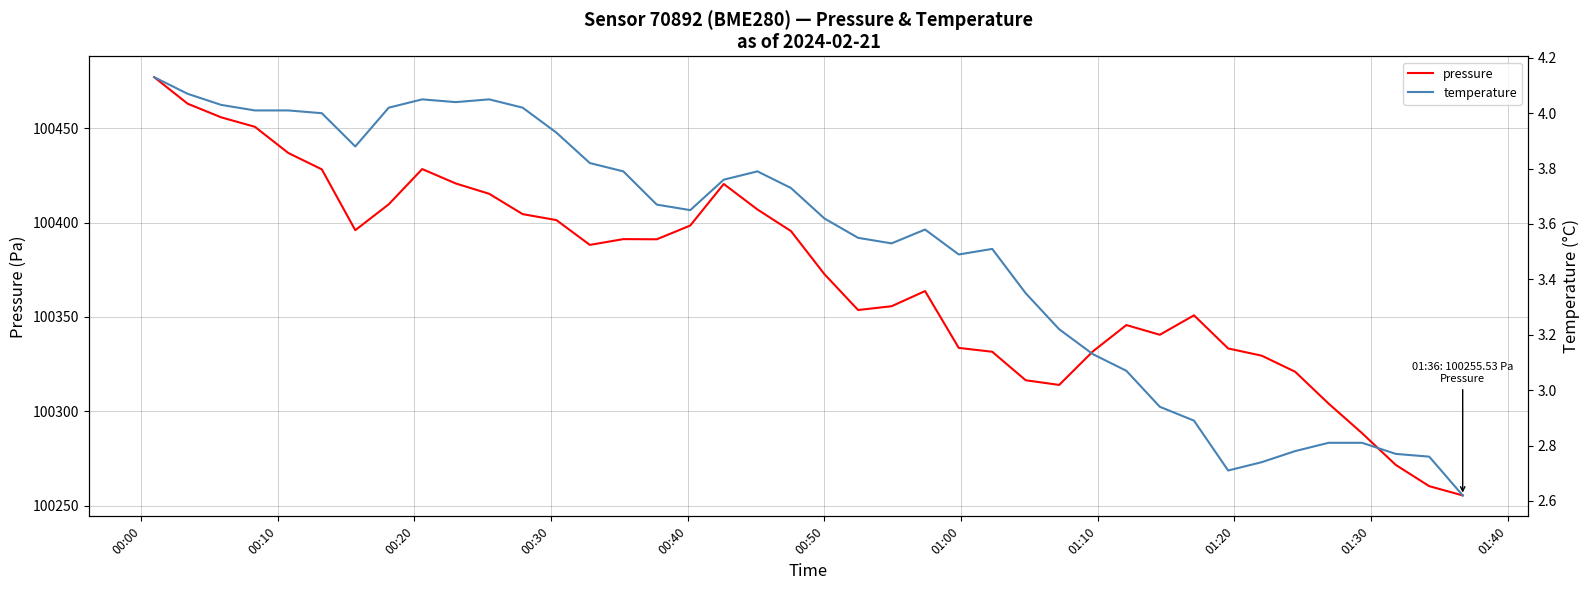

What is the maximum value for pressure?

100476.9